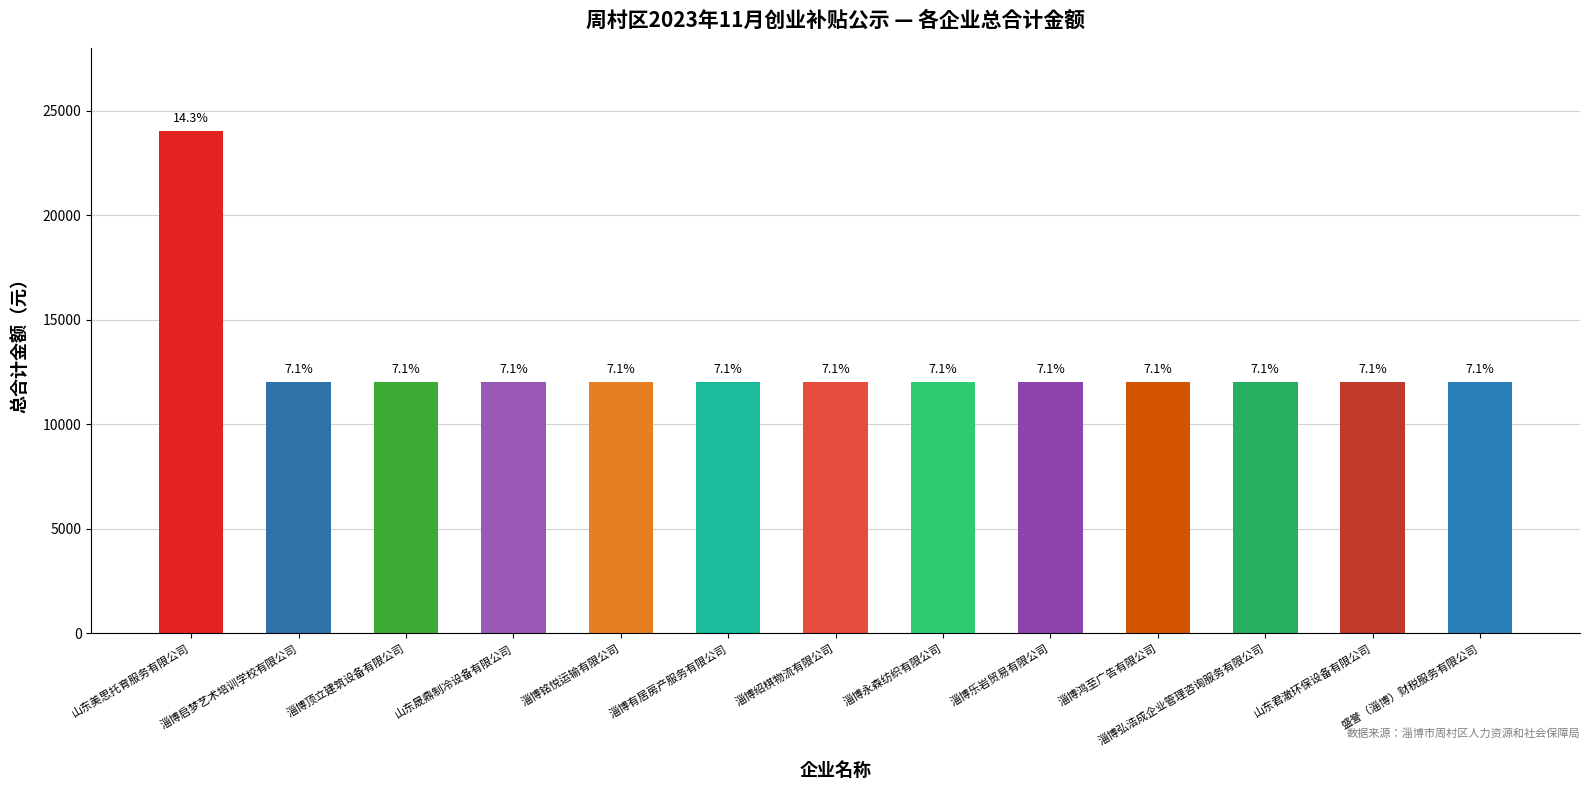

What is the label of the 2nd bar from the left?

淄博启梦艺术培训学校有限公司